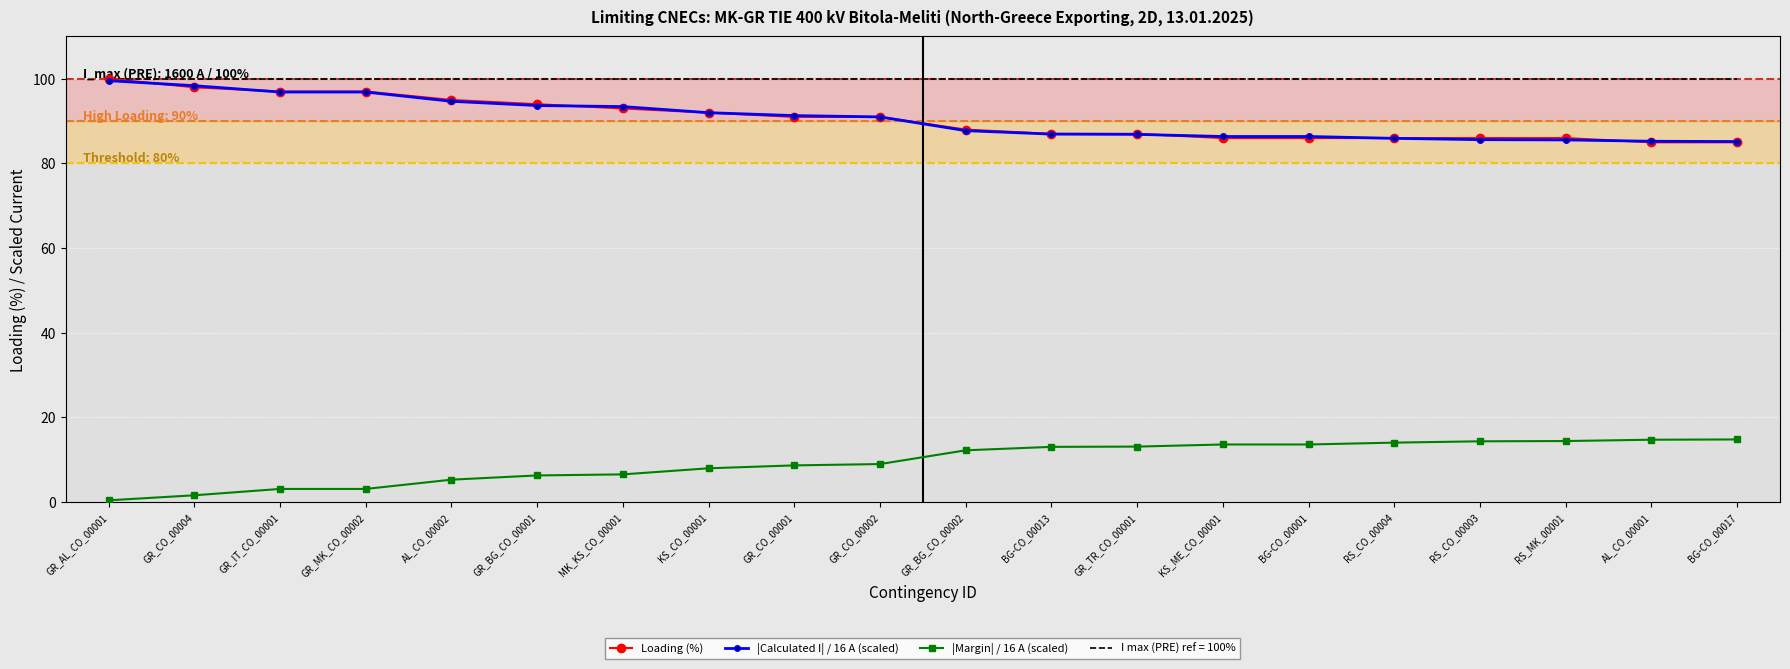

What is the maximum value shown in the chart?

100.0